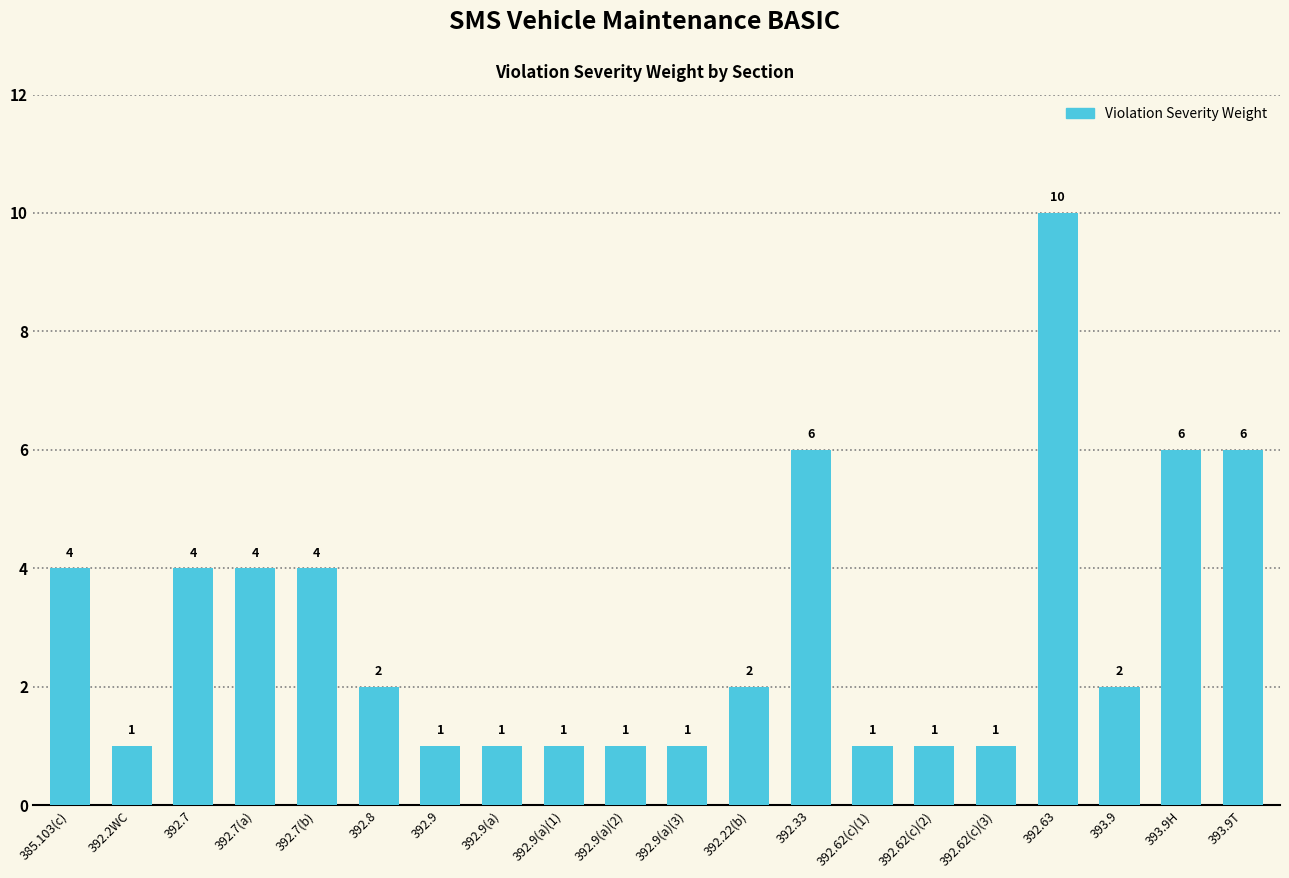

How many values are below 2?

9